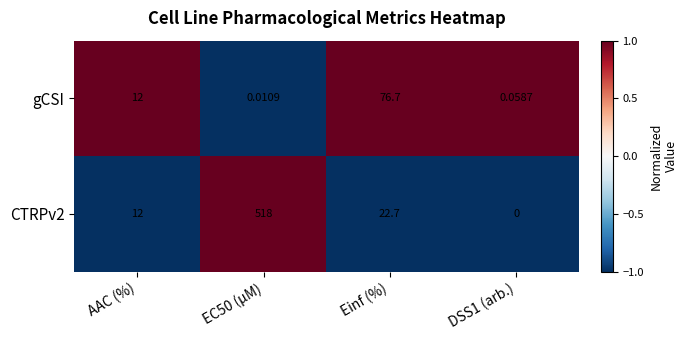

Which category has the highest value in the gCSI series?

Einf (%)